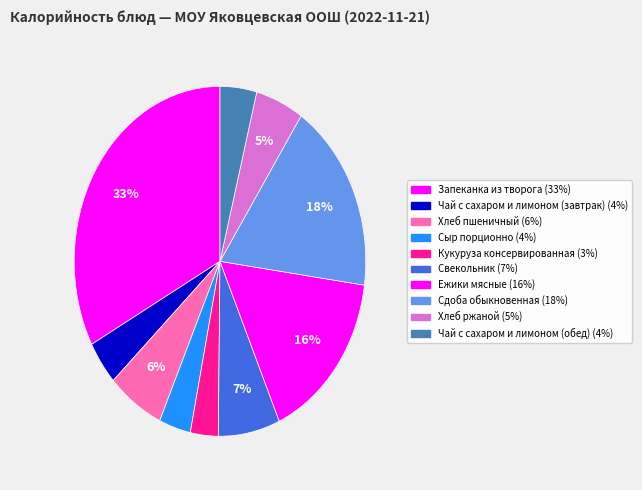

Count the number of slices in the pie.

10